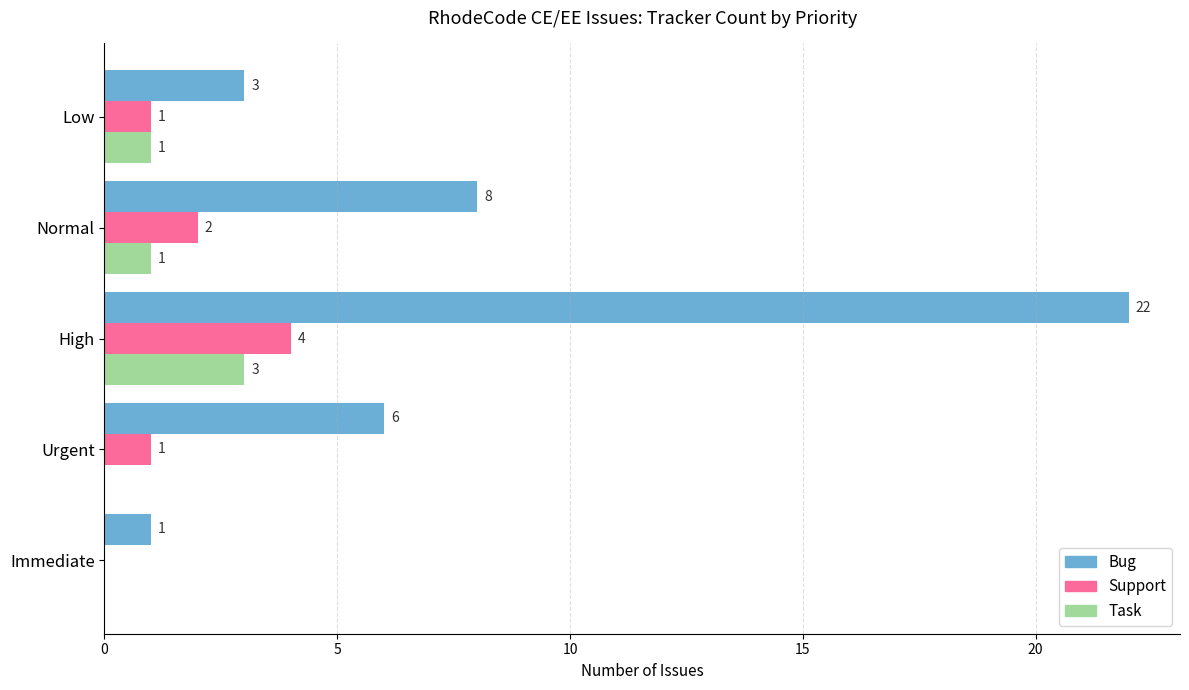

How many Task values are between 0 and 1?

4